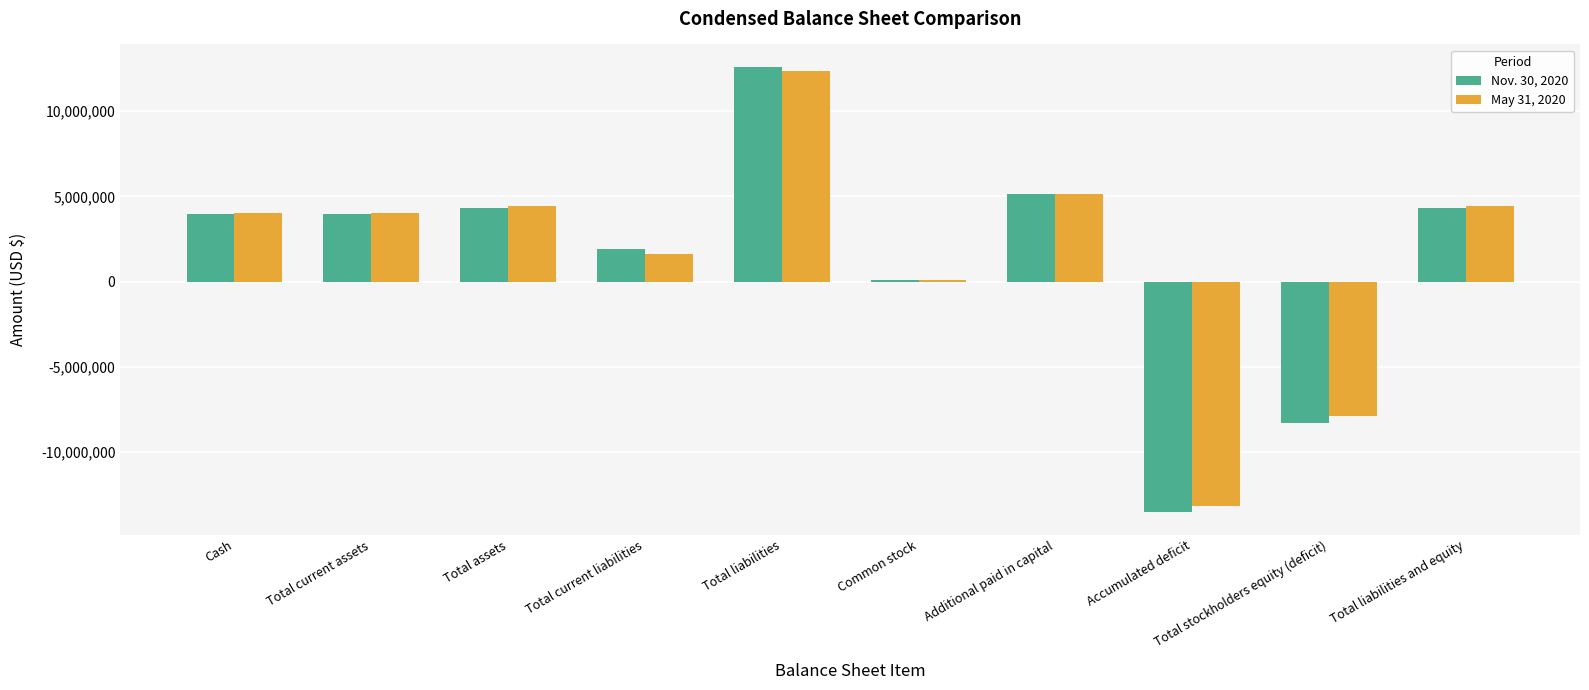

How many groups of bars are there?

10